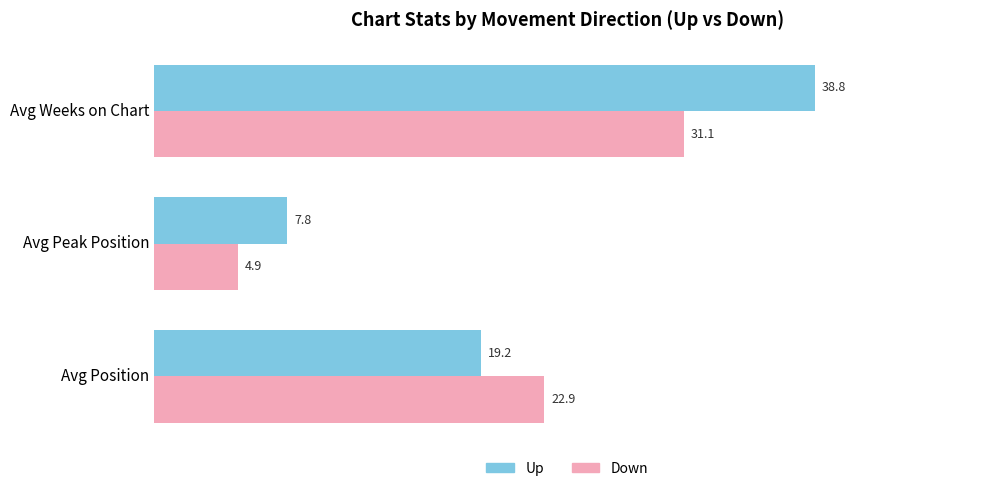

Which category has the highest value across all series?

Avg Weeks on Chart